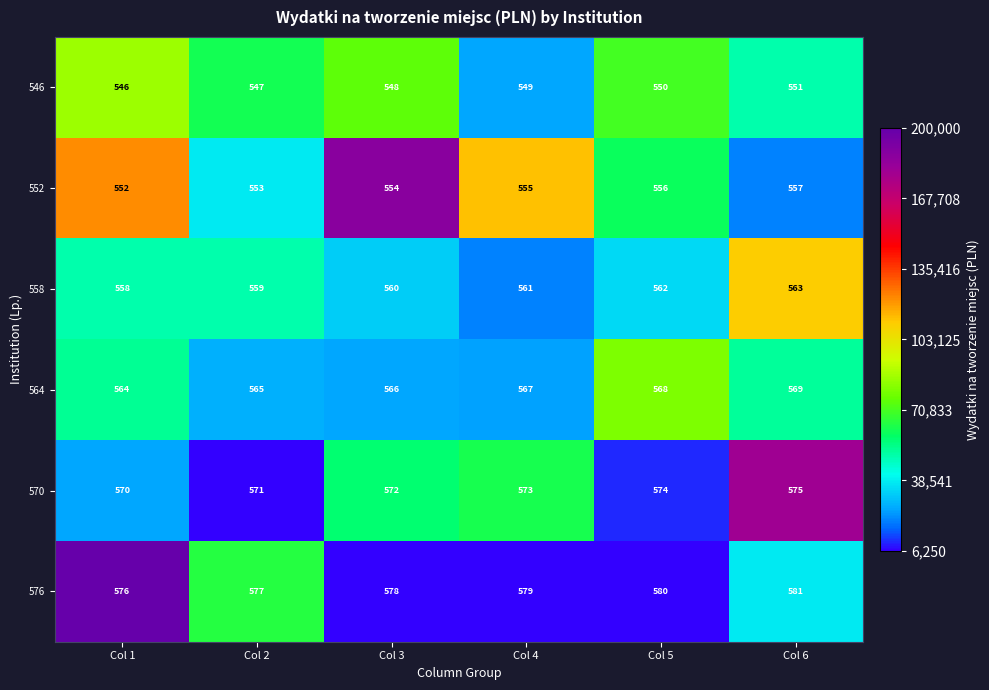

At Col 5, list the series in order from largest to smallest.

576, 570, 564, 558, 552, 546